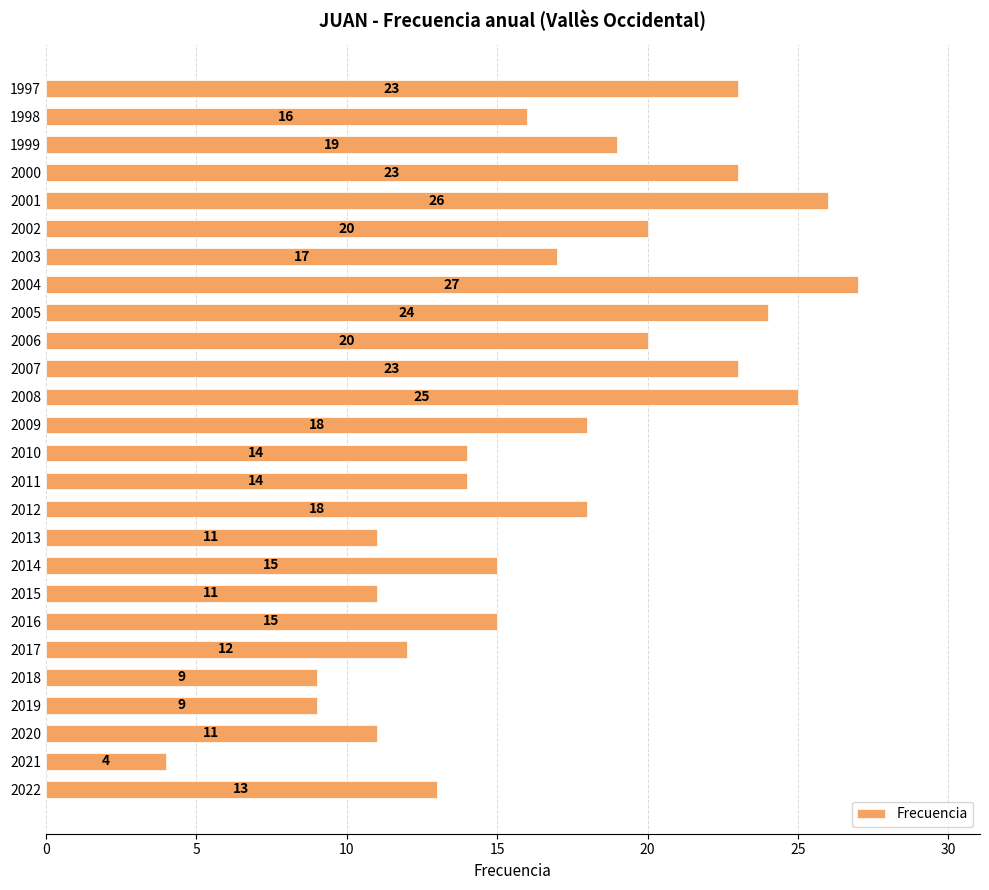

What is the ratio of the value at 2001 to the value at 2013?

2.4